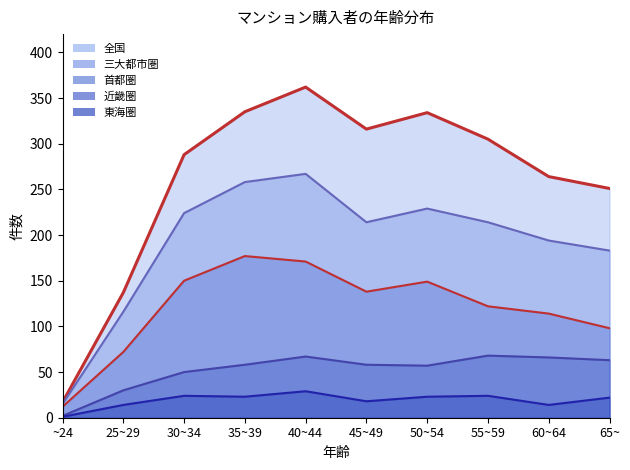

Reading left to right, extract all data points from this chart.

全国: ~24=17	25~29=137	30~34=288	35~39=335	40~44=362	45~49=316	50~54=334	55~59=305	60~64=264	65~=251
三大都市圏: ~24=15	25~29=116	30~34=224	35~39=258	40~44=267	45~49=214	50~54=229	55~59=214	60~64=194	65~=183
首都圏: ~24=12	25~29=72	30~34=150	35~39=177	40~44=171	45~49=138	50~54=149	55~59=122	60~64=114	65~=98
近畿圏: ~24=2	25~29=30	30~34=50	35~39=58	40~44=67	45~49=58	50~54=57	55~59=68	60~64=66	65~=63
東海圏: ~24=1	25~29=14	30~34=24	35~39=23	40~44=29	45~49=18	50~54=23	55~59=24	60~64=14	65~=22